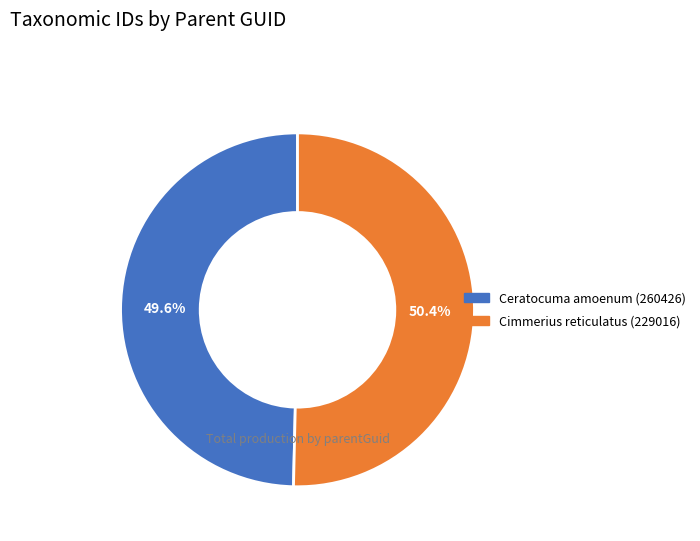

To the nearest percent, what portion does Cimmerius reticulatus (229016) represent?

50%